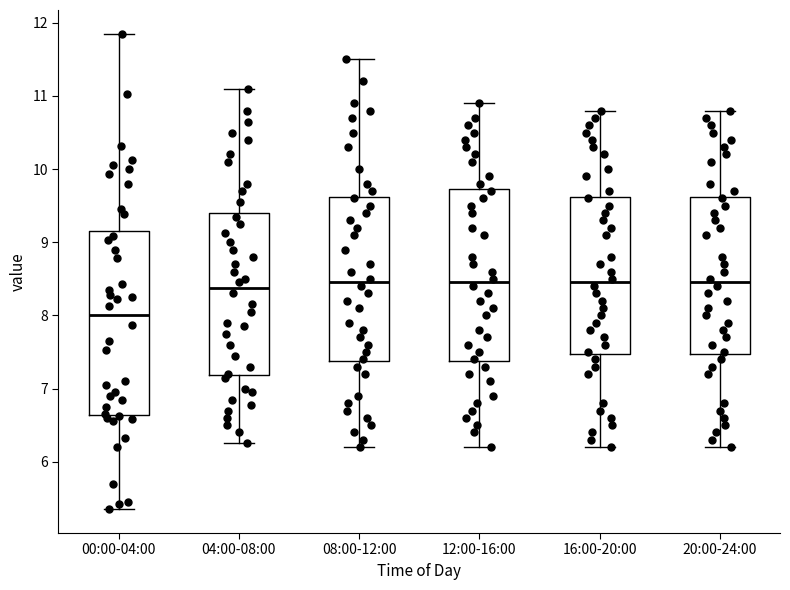

Reading left to right, transcribe this box plot: for each box, give where its median line is, the range the box spans, and where its two whiskers end, as read against the y-axis. The values are not printed on the chart, so give them approximately, as read against the axis.

00:00-04:00: median 8.0, box 6.6 to 9.2, whiskers 5.4 to 11.9
04:00-08:00: median 8.4, box 7.2 to 9.4, whiskers 6.3 to 11.1
08:00-12:00: median 8.5, box 7.4 to 9.6, whiskers 6.2 to 11.5
12:00-16:00: median 8.5, box 7.4 to 9.7, whiskers 6.2 to 10.9
16:00-20:00: median 8.5, box 7.5 to 9.6, whiskers 6.2 to 10.8
20:00-24:00: median 8.5, box 7.5 to 9.6, whiskers 6.2 to 10.8